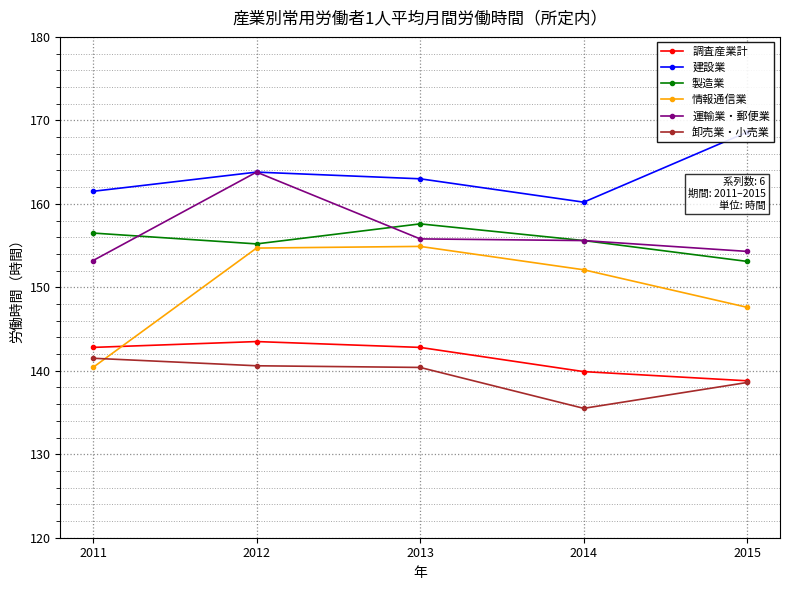

True or false: 情報通信業 has a value of 147.6 at 2015.

True